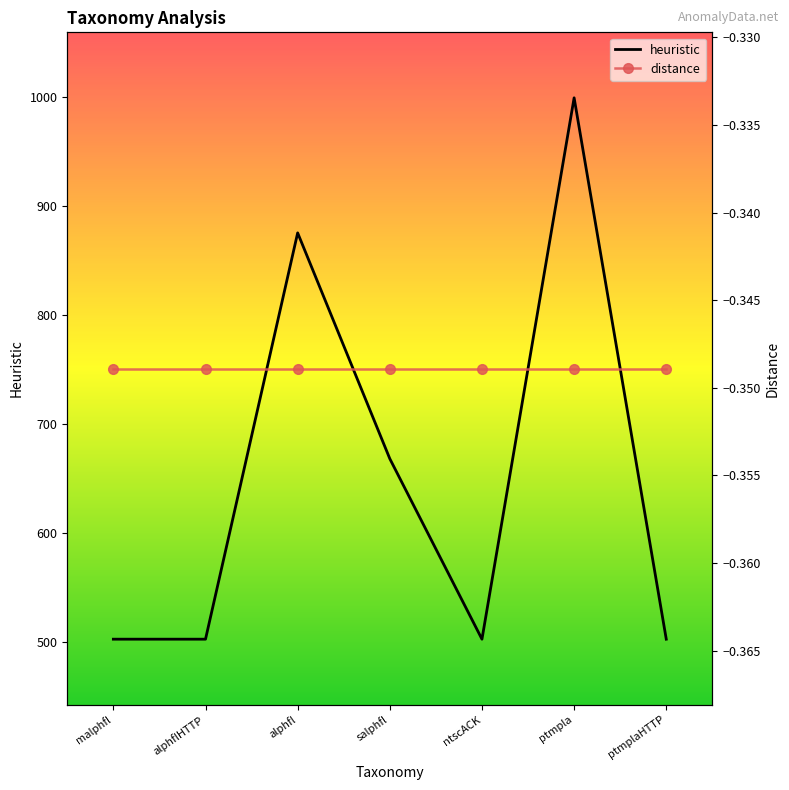

What are all the series names shown in the legend?

heuristic, distance